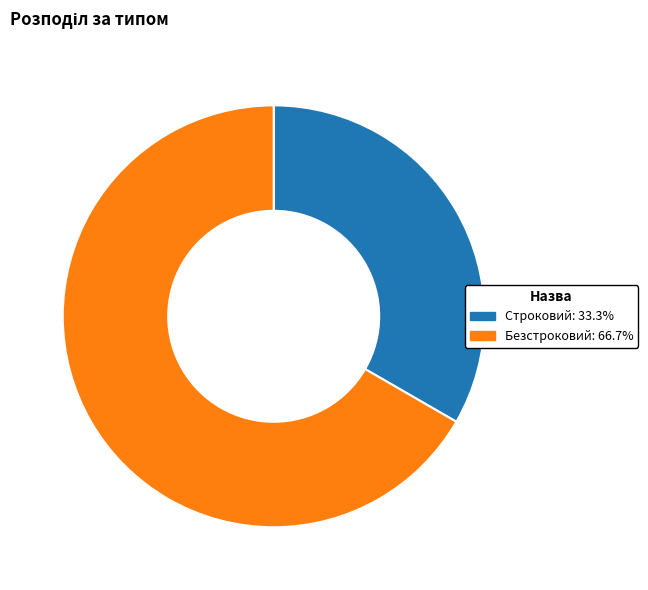

Does Строковий represent more than half of the total?

No